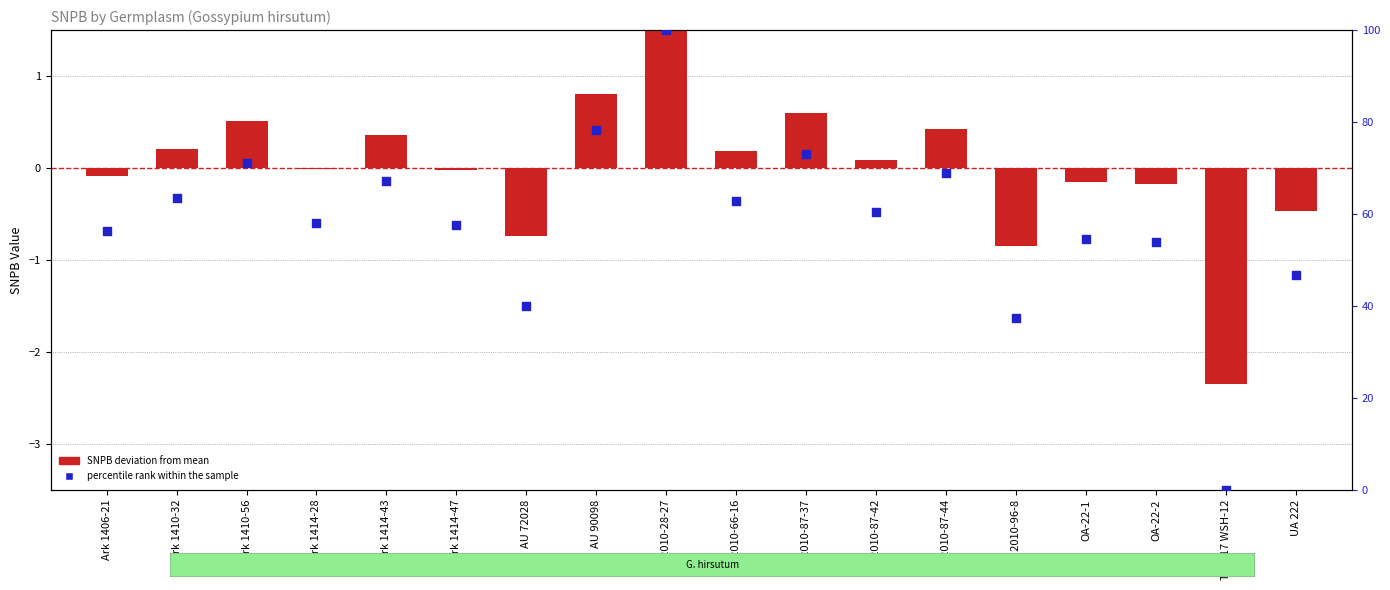

At how many categories does at least one series exceed 85?

1